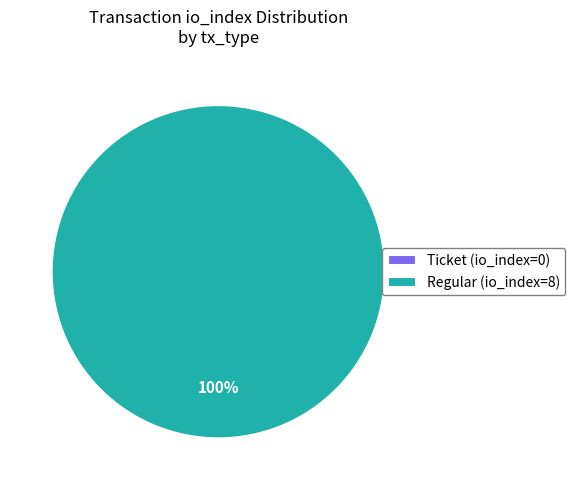

To the nearest percent, what is the difference between the largest and smallest slice percentages?

100%